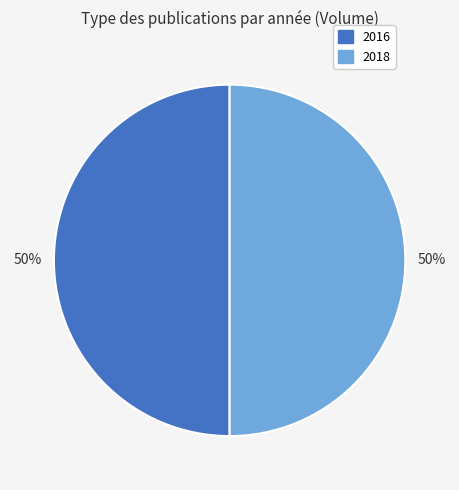

The 2016 slice represents 65% of the pie. True or false?

False